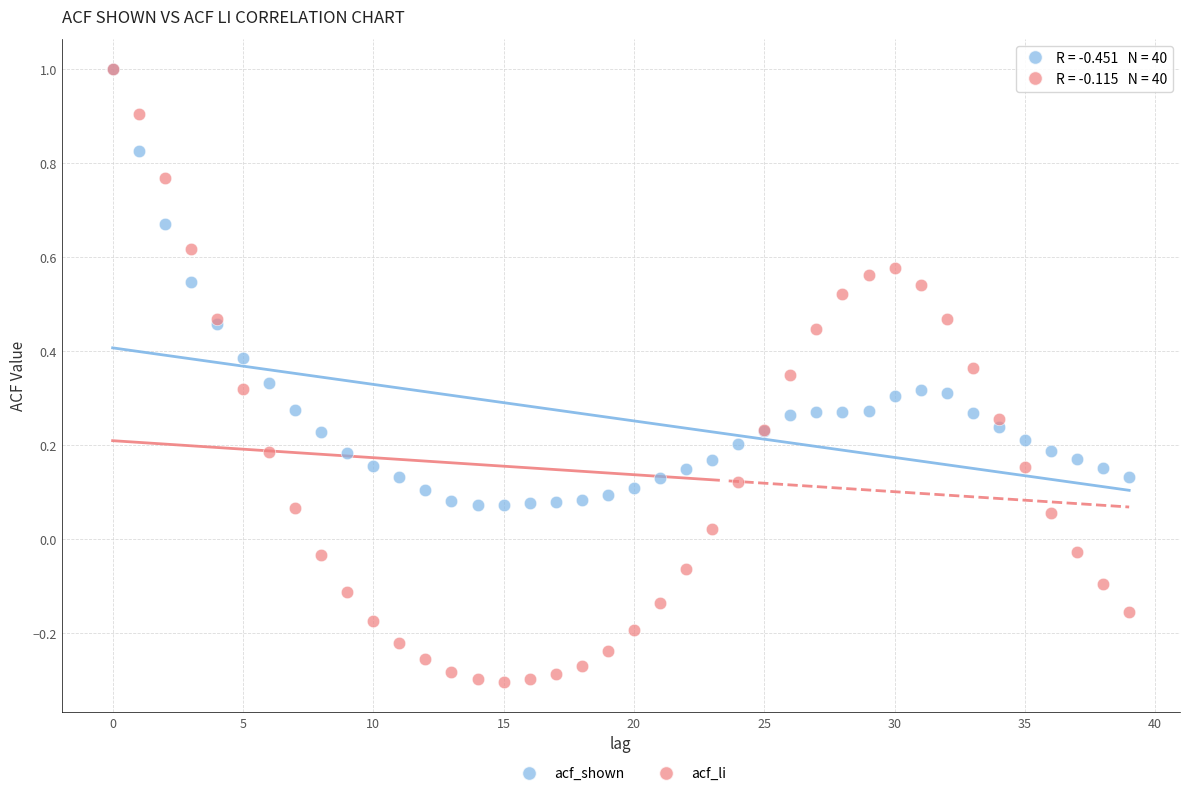

What are all the series names shown in the legend?

acf_shown, acf_li